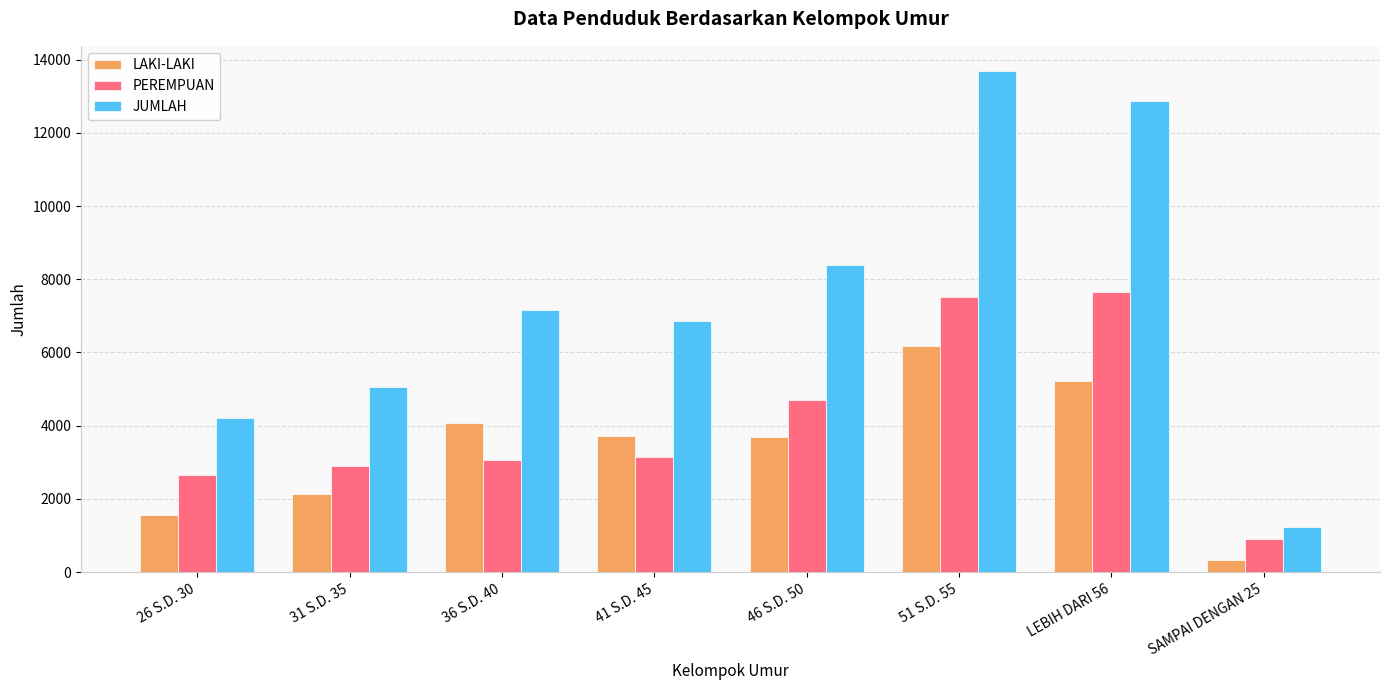

What is the value of the LAKI-LAKI bar at the 2nd from the left?

2146